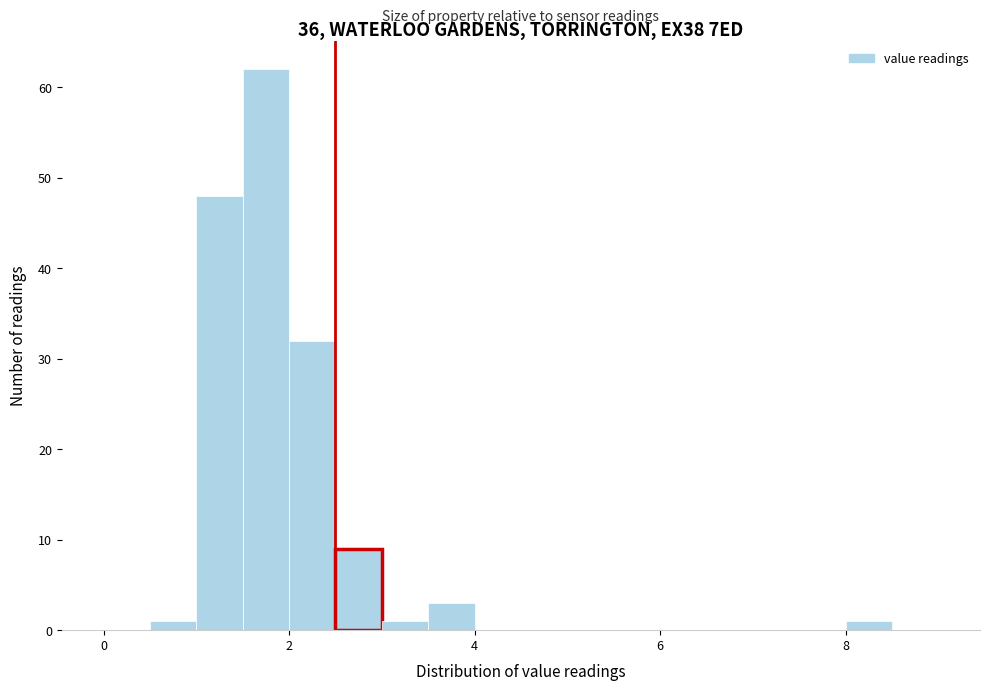

Around what value on the x-axis is the tallest bar? Give the approximate position of its centre, as read against the axis.

1.8